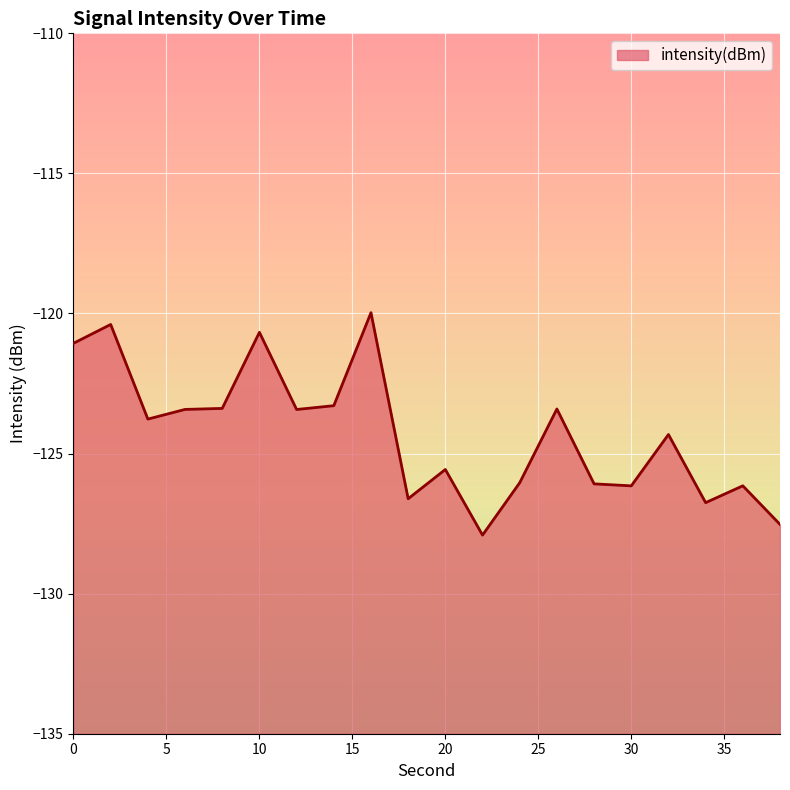

At which label is the value closest to -123?

14